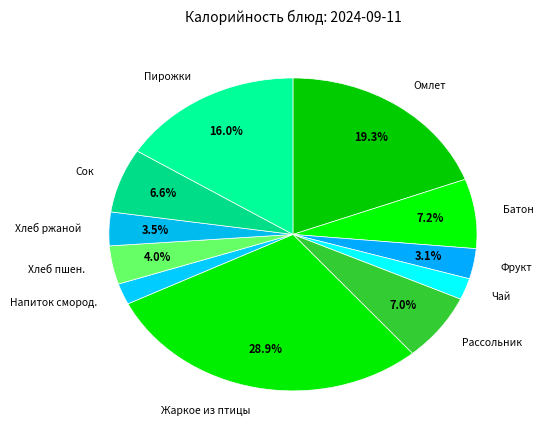

Is there a majority slice in this chart?

No